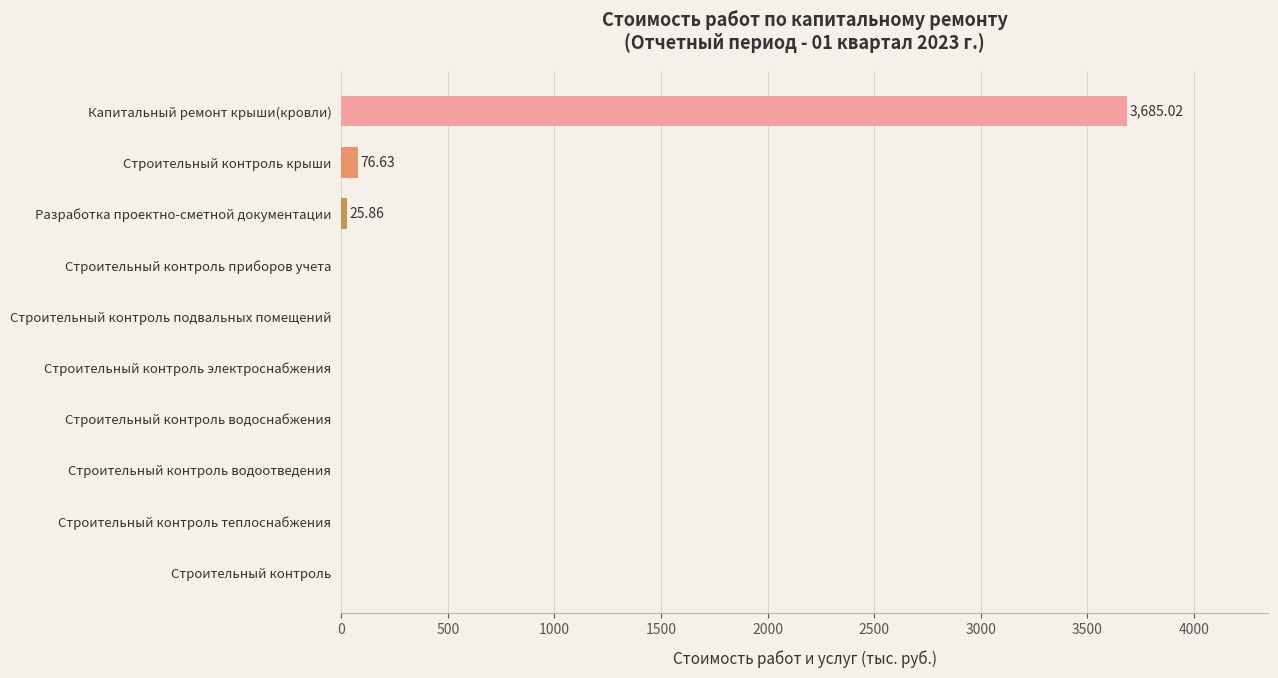

What is the sum of all values?

3787.5